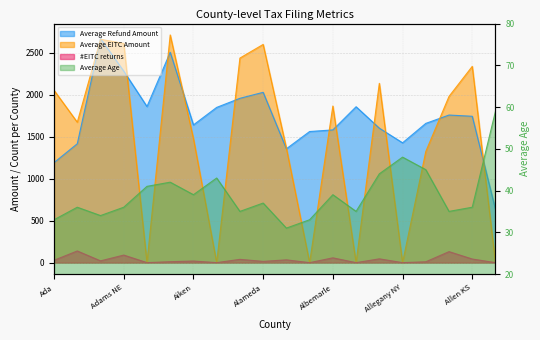

What are all the series names shown in the legend?

Average Refund Amount, Average EITC Amount, #EITC returns, Average Age